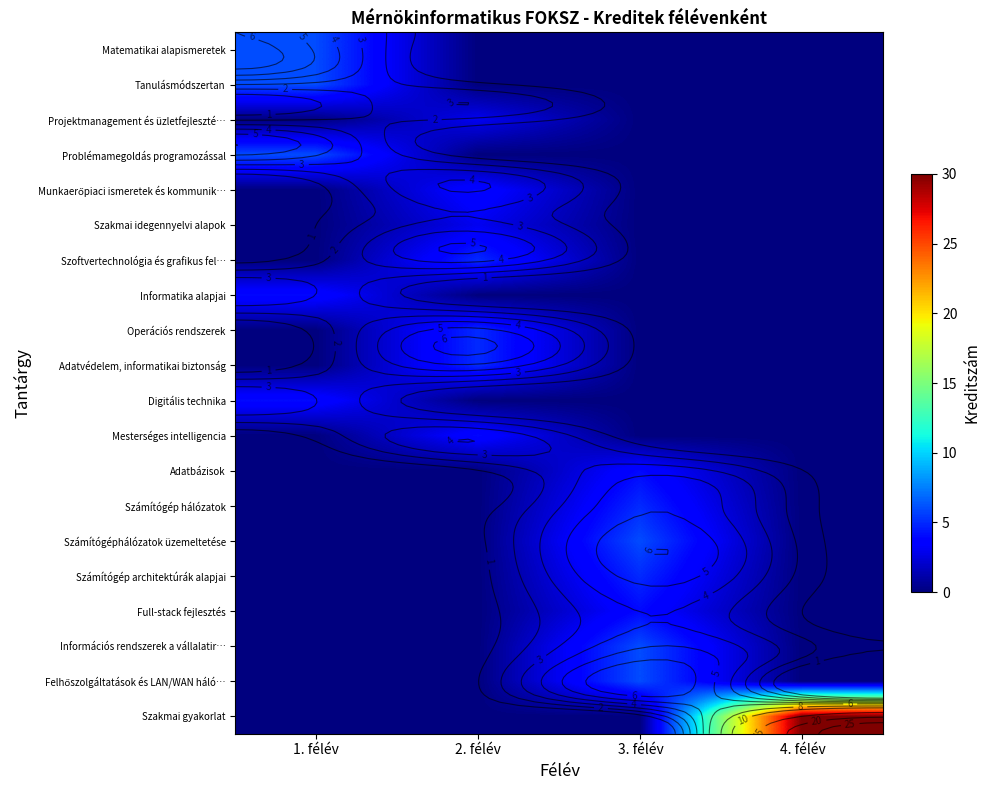

Rank the series by their maximum value, from highest to lowest.

Szakmai gyakorlat, Matematikai alapismeretek, Tanulásmódszertan, Problémamegoldás programozással, Számítógéphálózatok üzemeltetése, Információs rendszerek a vállalatir…, Felhőszolgáltatások és LAN/WAN háló…, Szoftvertechnológia és grafikus fel…, Operációs rendszerek, Adatvédelem, informatikai biztonság, Számítógép hálózatok, Számítógép architektúrák alapjai, Munkaerőpiaci ismeretek és kommunik…, Informatika alapjai, Digitális technika, Mesterséges intelligencia, Adatbázisok, Full-stack fejlesztés, Projektmanagement és üzletfejleszté…, Szakmai idegennyelvi alapok